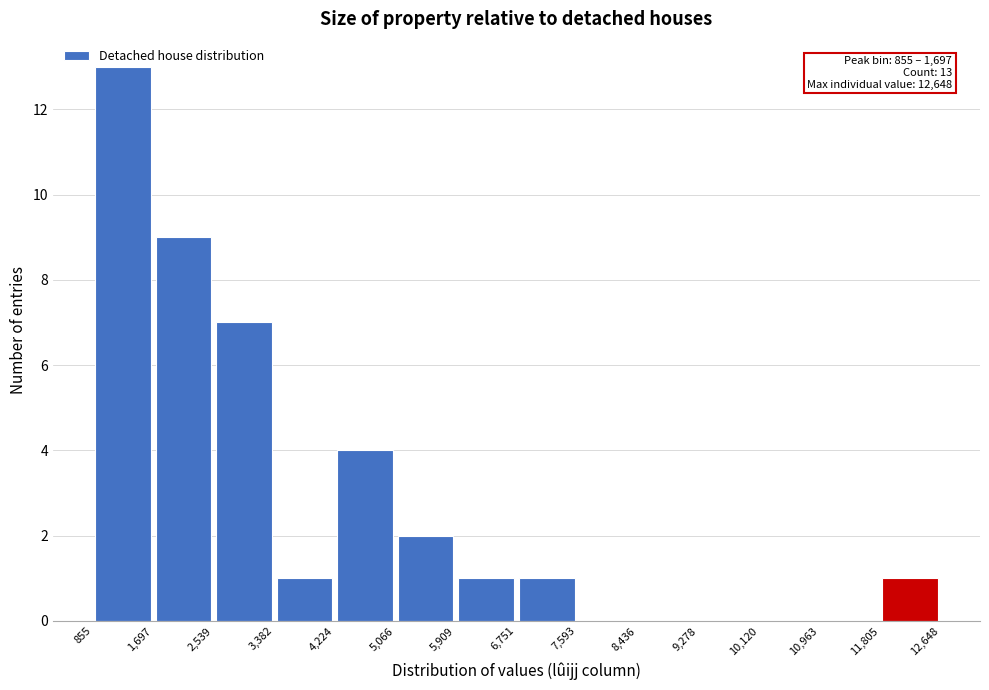

Over which range of the x-axis is the bar tallest?

855 to 1,697